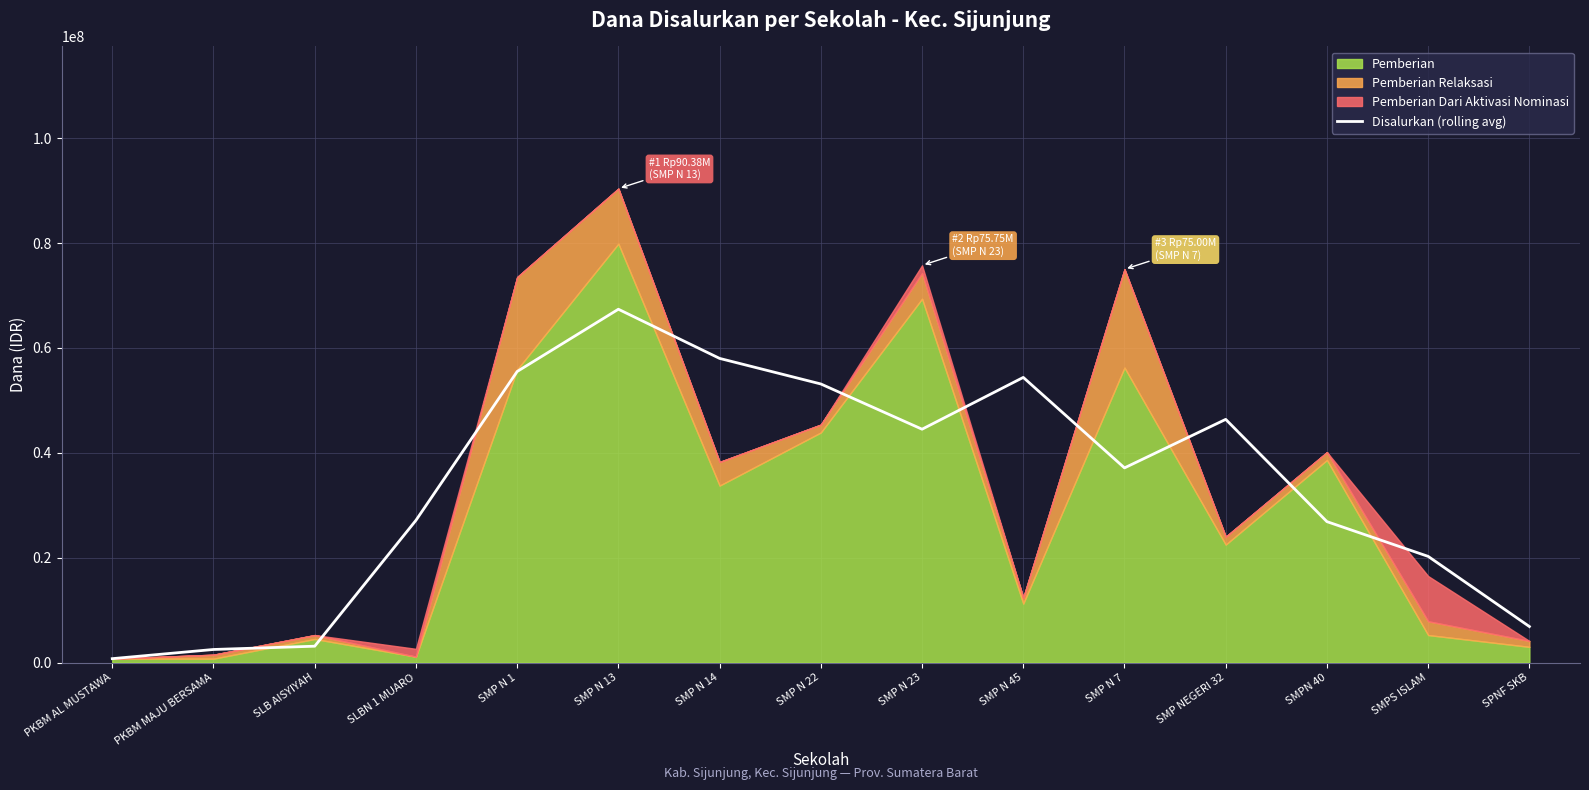

True or false: the data shows 67375000 at SMP N 13.

True